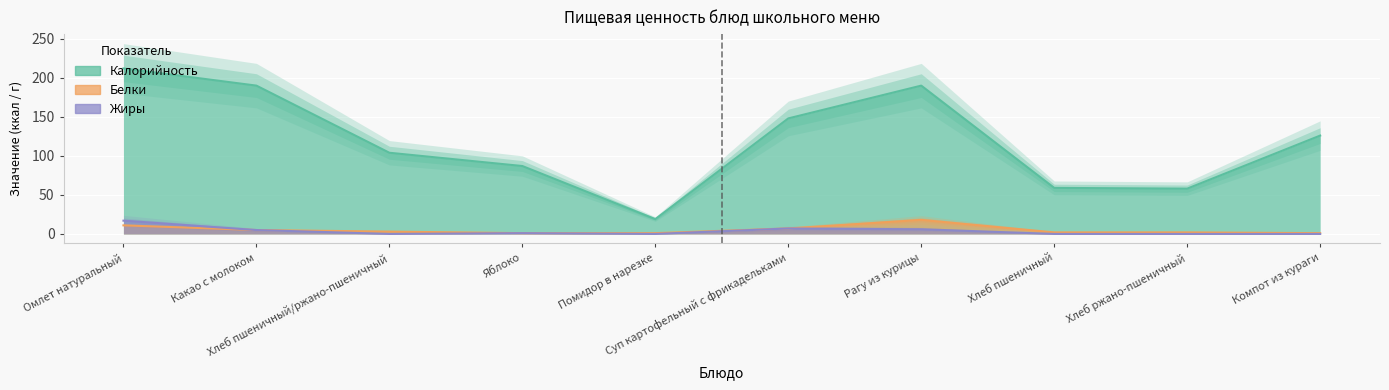

What is the label of the 3rd point from the right?

Хлеб пшеничный